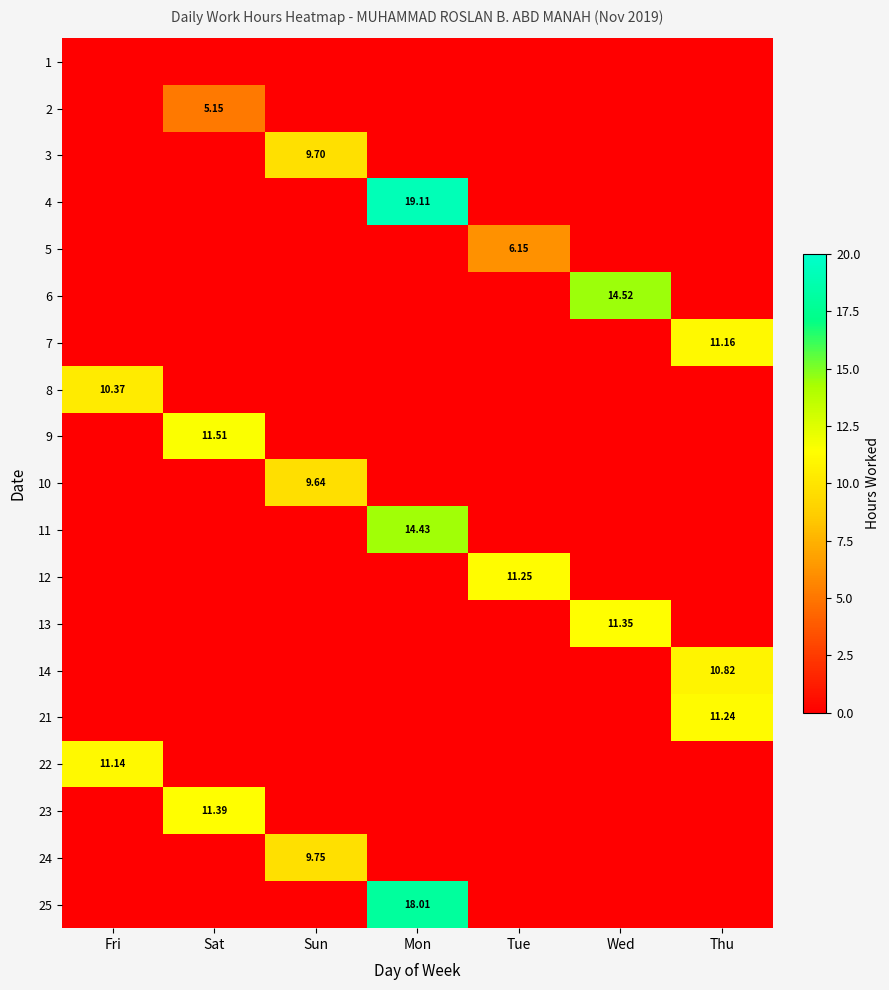

The 22 series shows 6.5 at Fri. True or false?

False